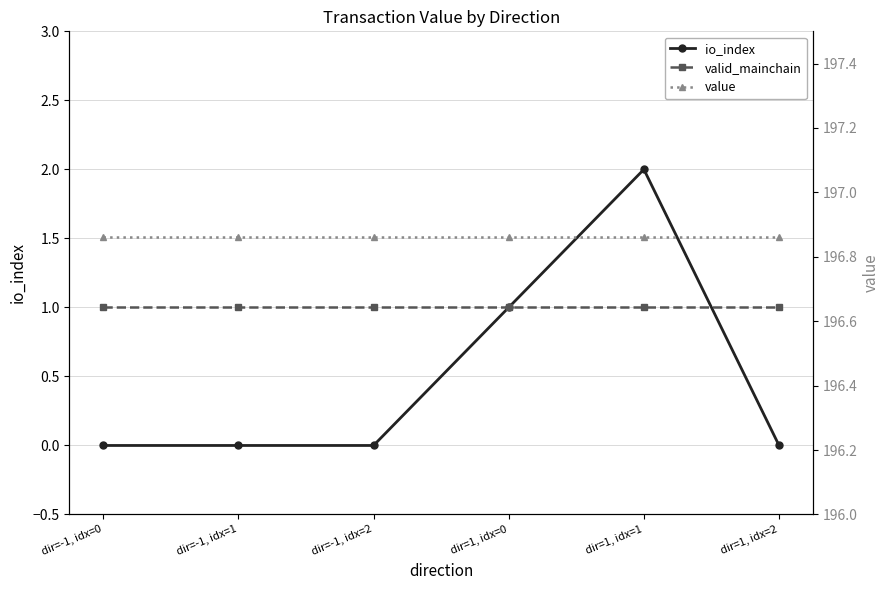

Which series has the largest total across all categories?

value